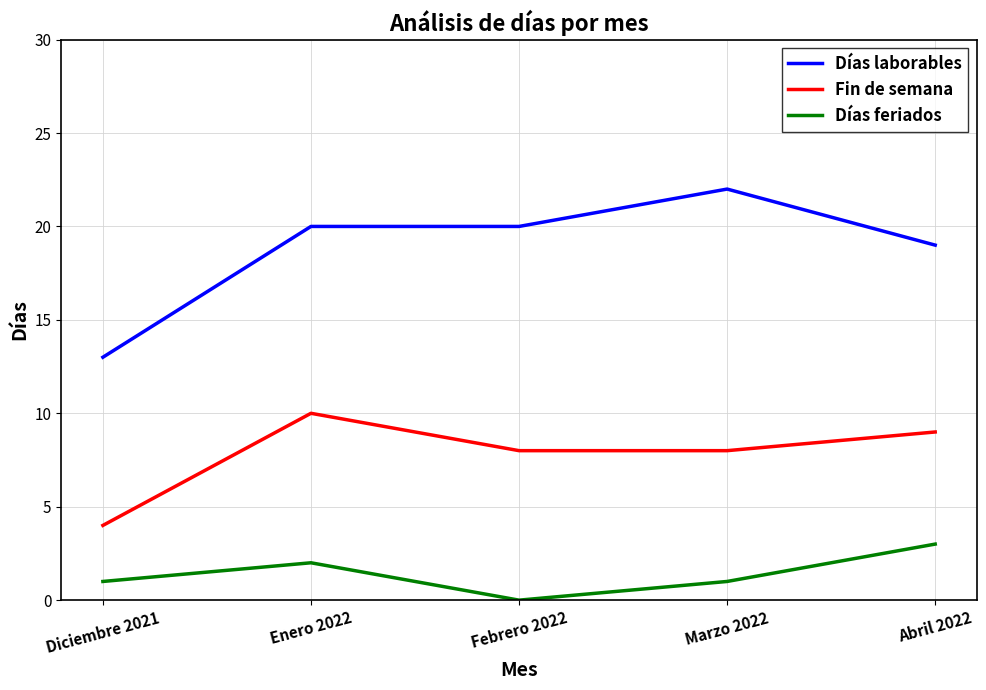

True or false: Días feriados and Fin de semana cross at least once.

False